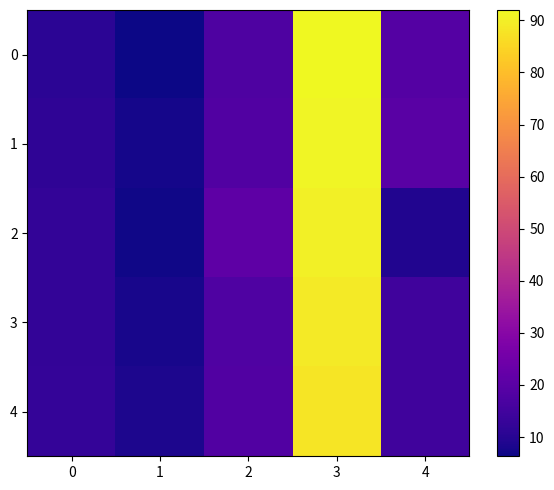

Between 0 and 2, which is larger?

2